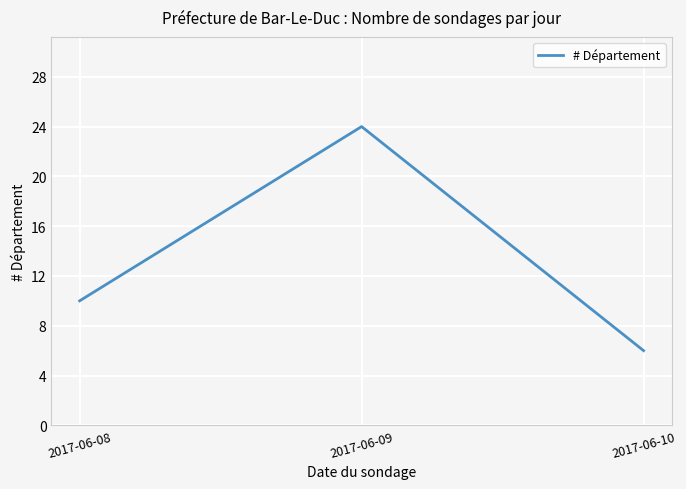

Rank the categories by value from highest to lowest.

2017-06-09, 2017-06-08, 2017-06-10